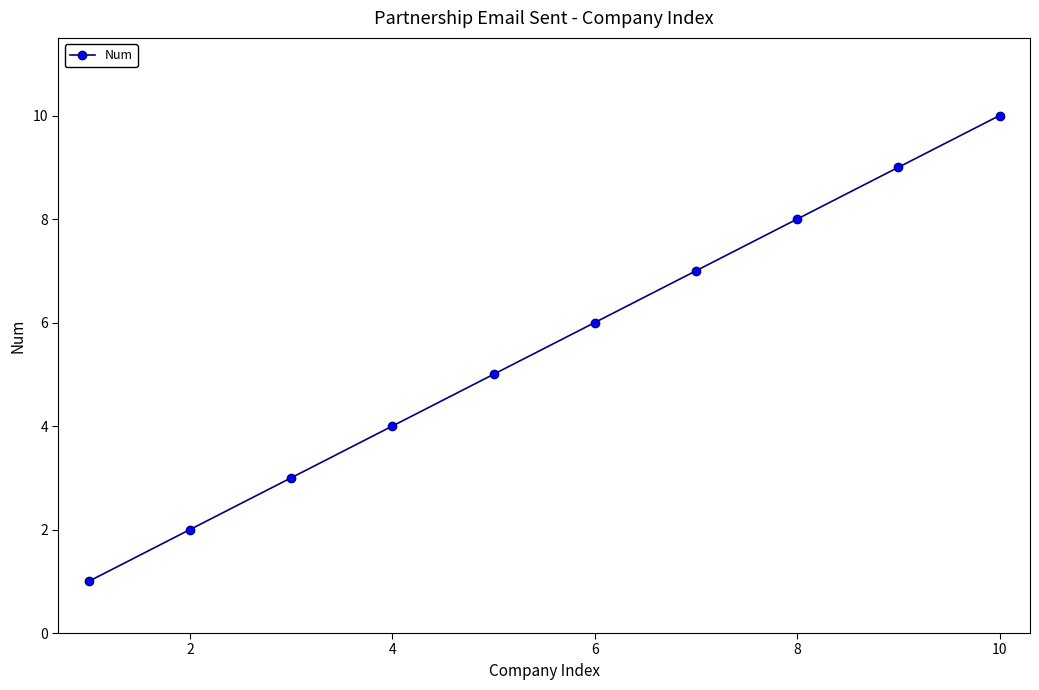

What is the greatest value displayed?

10